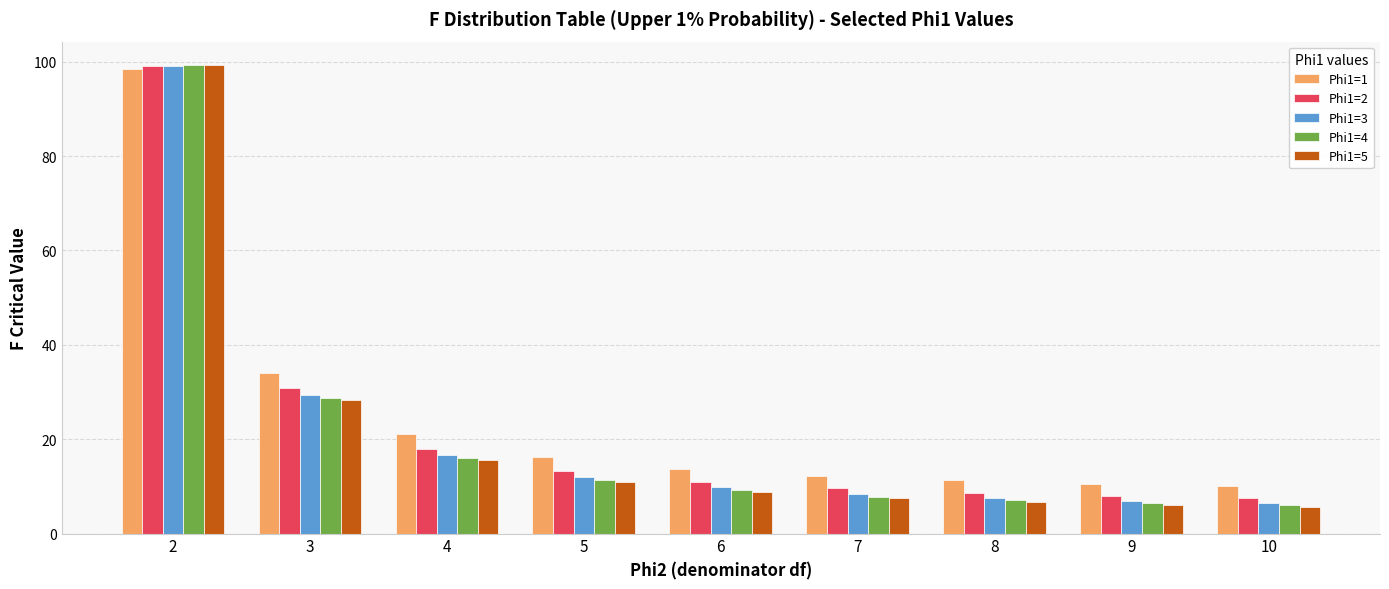

What is the difference between the maximum and minimum values in the Phi1=3 series?

92.6